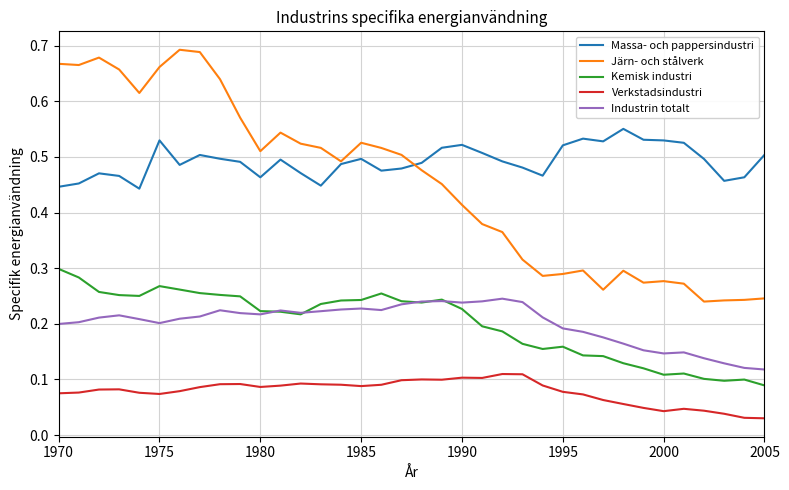

Which series has the largest total across all categories?

Massa- och pappersindustri